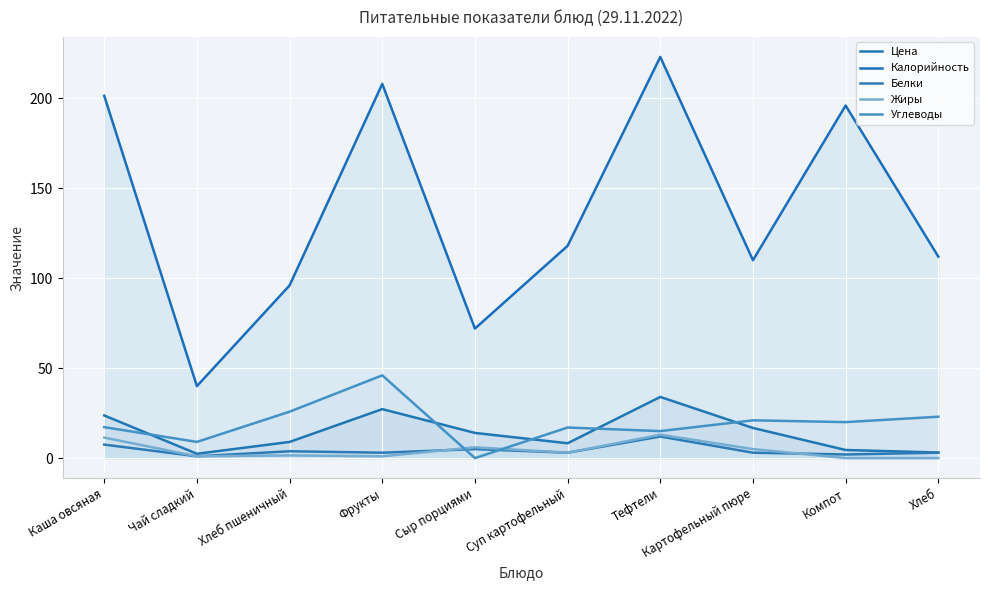

Is it true that Цена equals 34.0 at Тефтели?

True